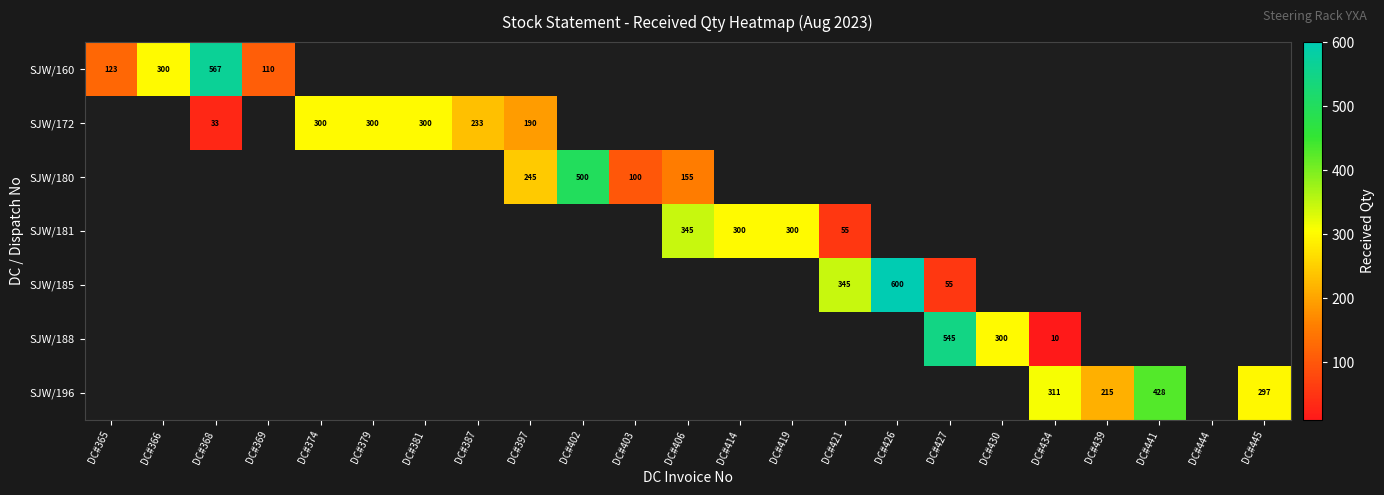

The SJW/181 series shows 423 at DC#414. True or false?

False